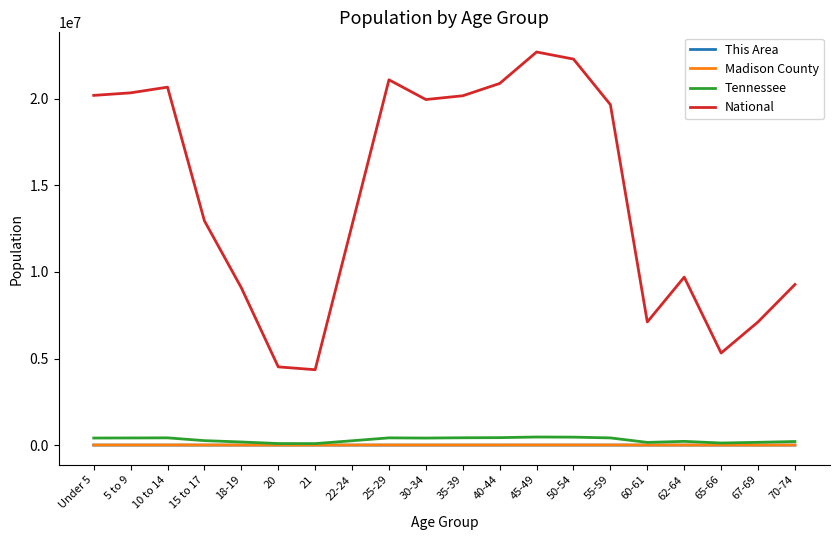

How many values in the This Area series are below 344?

10